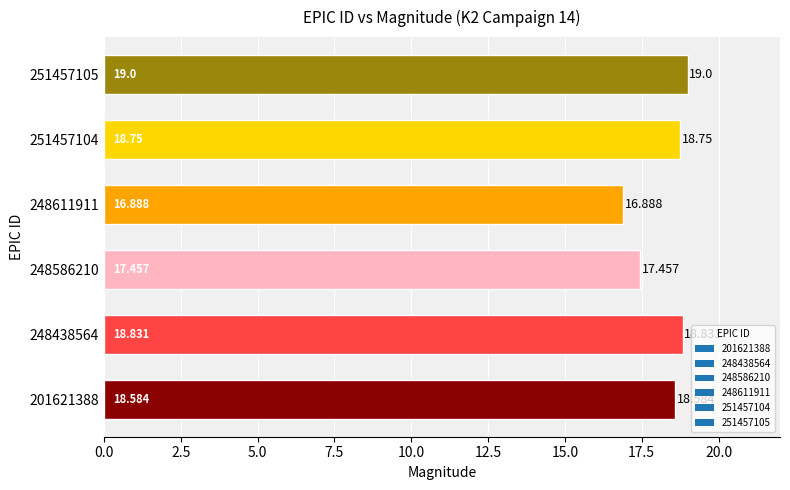

What is the sum of the values at 201621388 and 248611911?

35.5